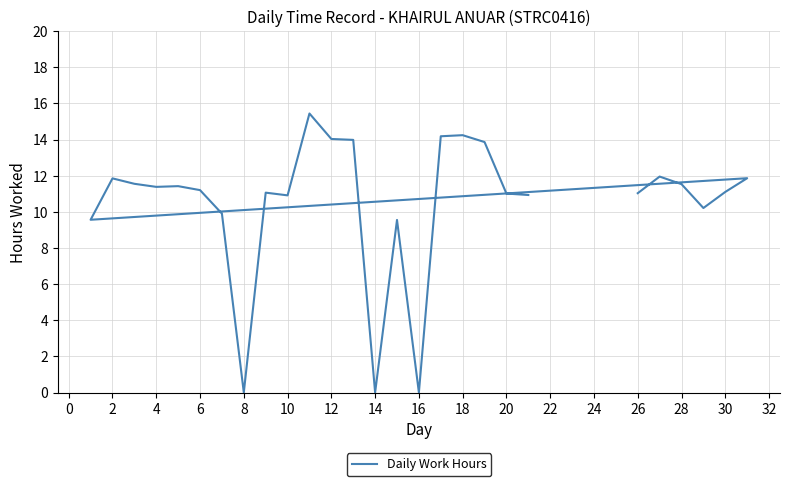

How many values are above zero?

24